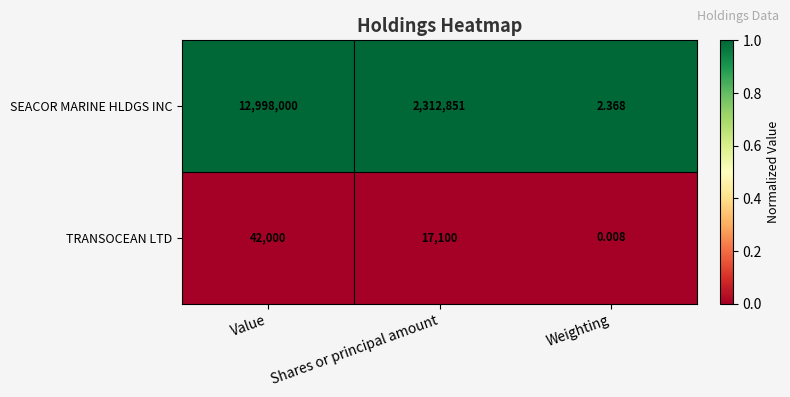

Which series has the largest total across all categories?

SEACOR MARINE HLDGS INC